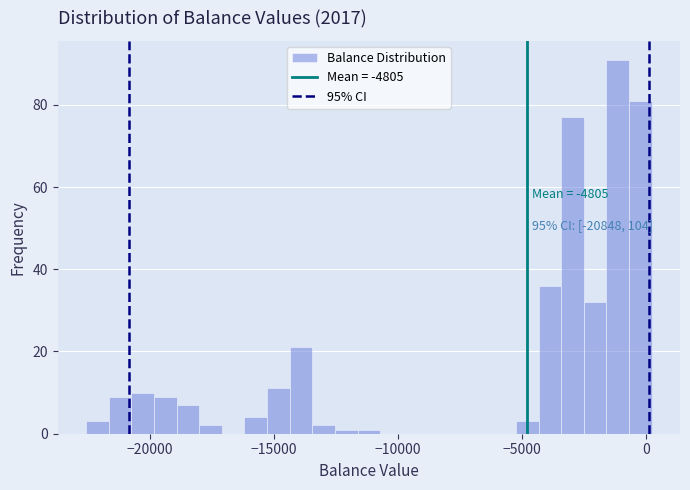

Around what value on the x-axis is the tallest bar? Give the approximate position of its centre, as read against the axis.

-1000